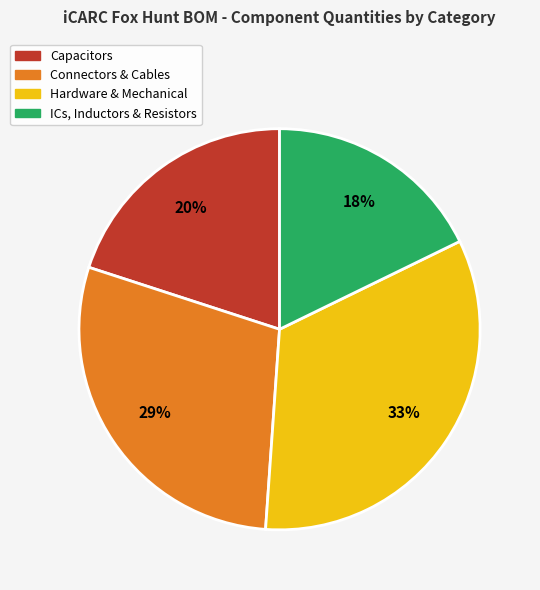

Which slice is the smallest?

ICs, Inductors & Resistors